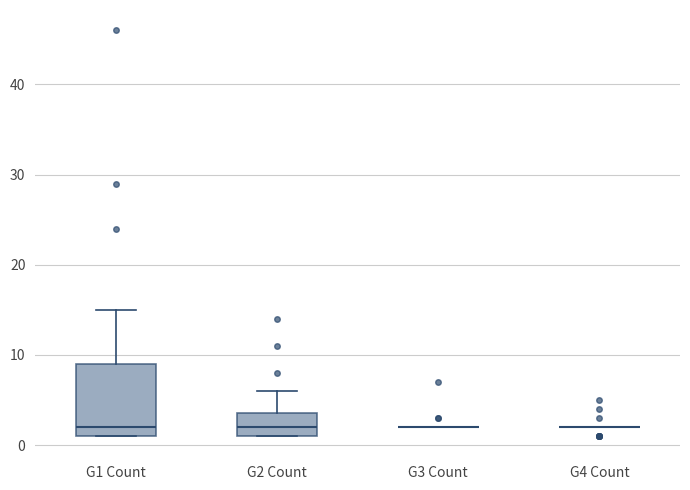

Reading left to right, transcribe this box plot: for each box, give where its median line is, the range the box spans, and where its two whiskers end, as read against the y-axis. The values are not printed on the chart, so give them approximately, as read against the axis.

G1 Count: median 2, box 1 to 9, whiskers 1 to 15
G2 Count: median 2, box 1 to 4, whiskers 1 to 6
G3 Count: box collapsed to a line at 2, whiskers 2 to 2
G4 Count: box collapsed to a line at 2, whiskers 2 to 2